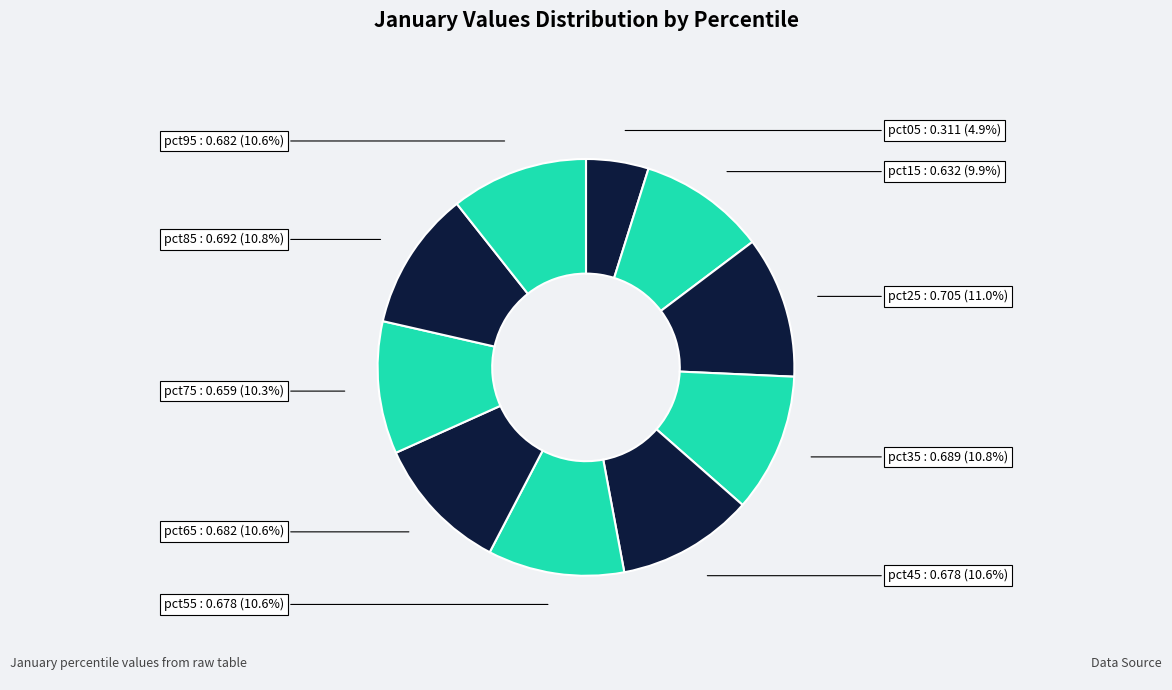

To the nearest percent, what is the difference between the largest and smallest slice percentages?

6%